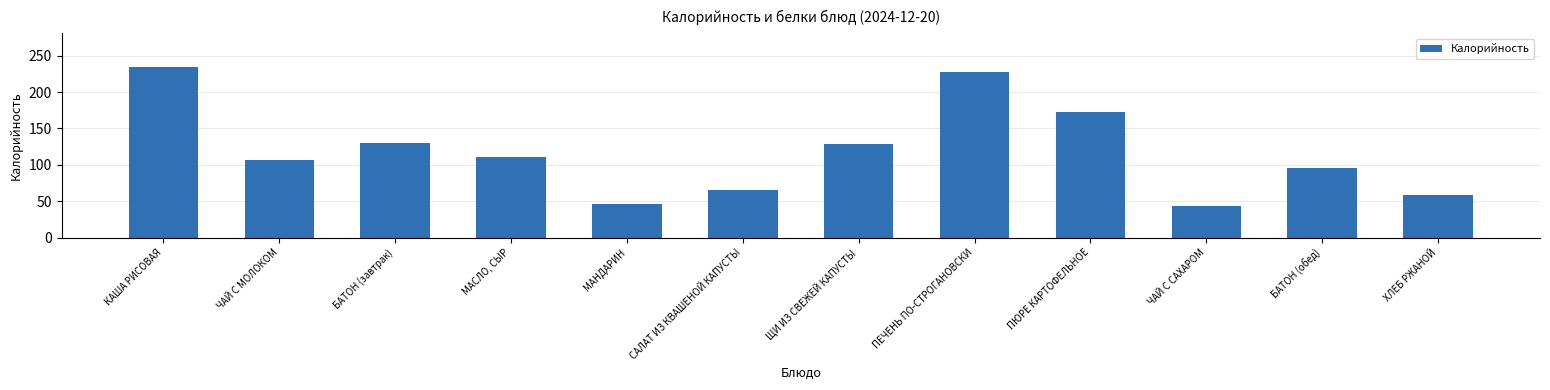

Which label corresponds to the largest value in the chart?

КАША РИСОВАЯ